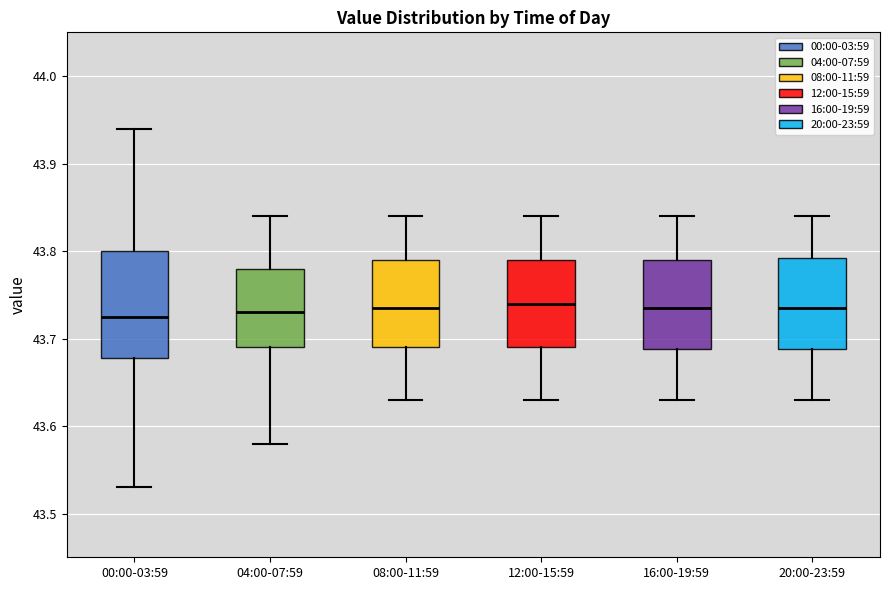

Comparing the boxes themselves (not the whiskers), which one is the tallest?

00:00-03:59